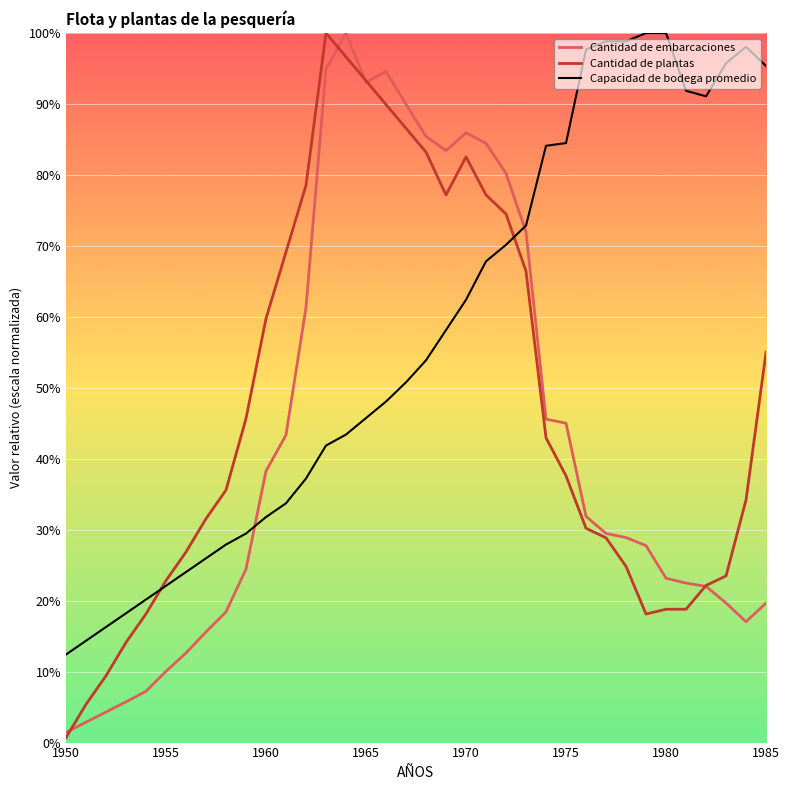

Where is the first local maximum for Cantidad de embarcaciones?

14